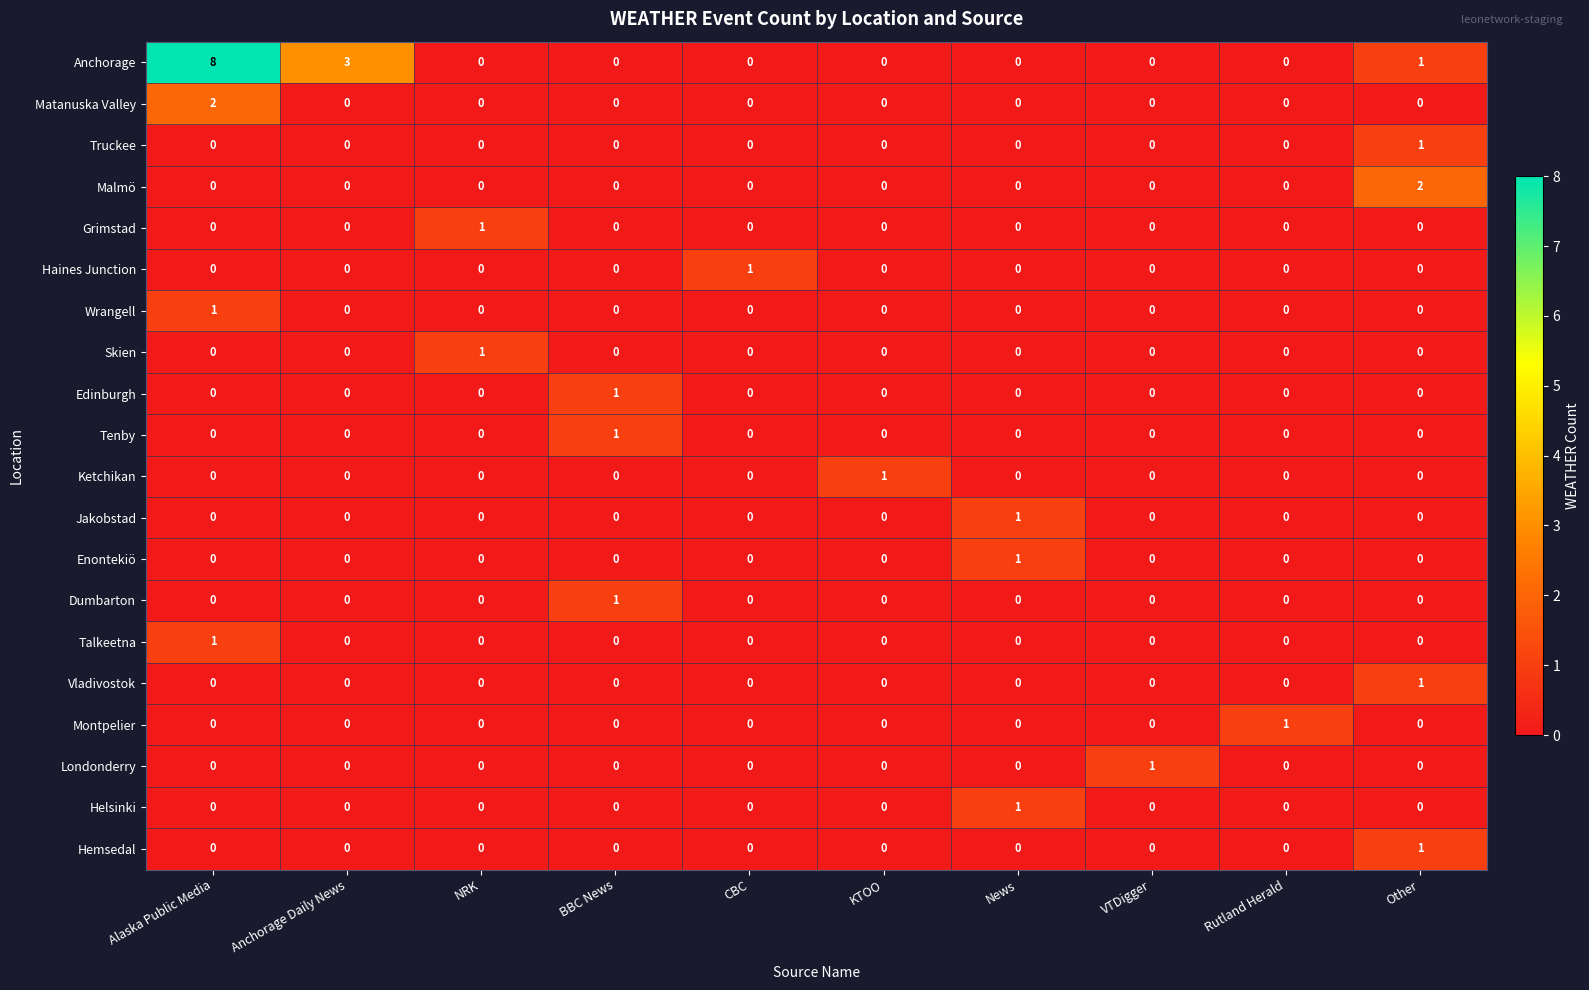

Which series has the largest range (max minus min)?

Anchorage